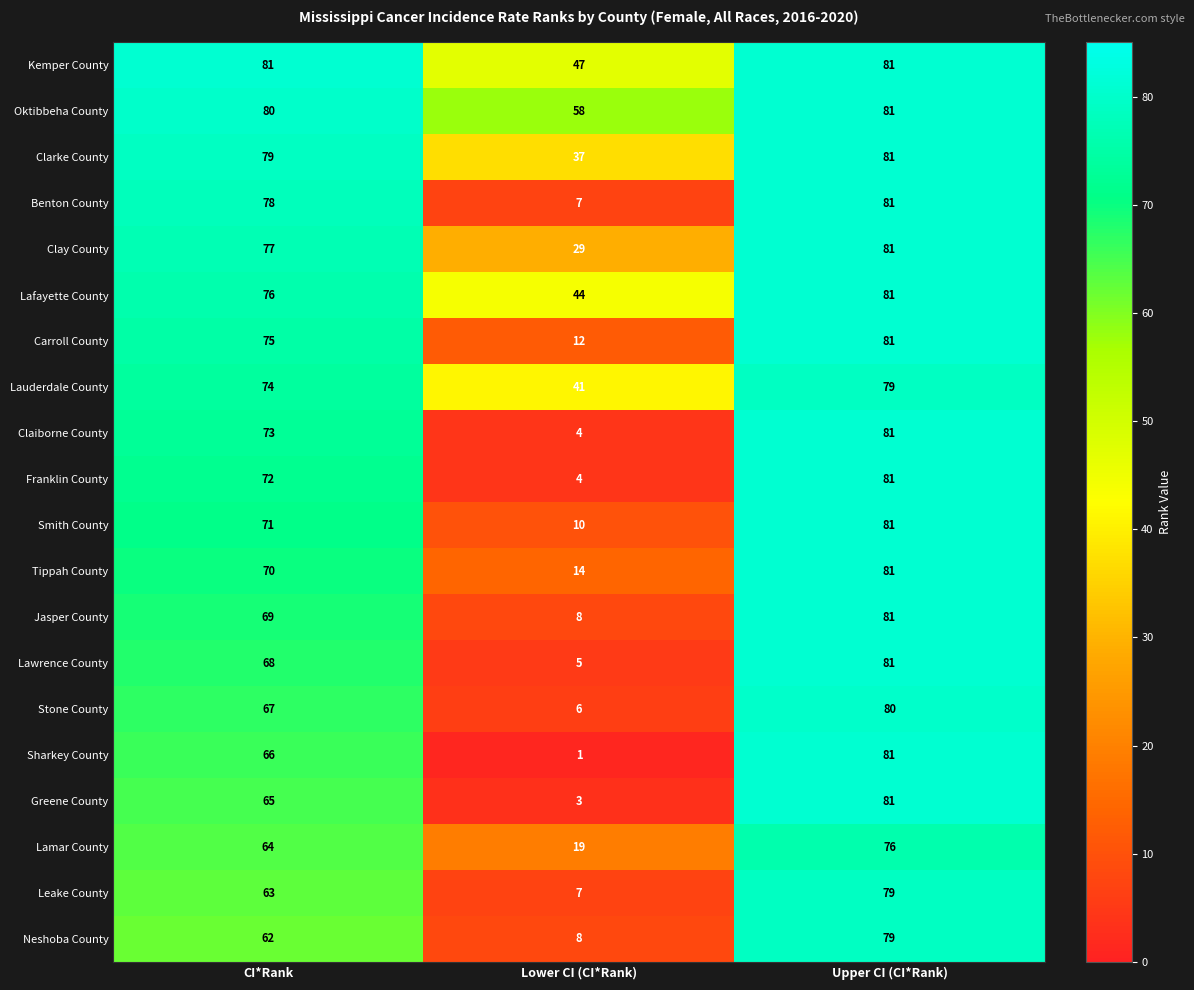

Between CI*Rank and Upper CI (CI*Rank), which series saw the biggest shift?

Neshoba County